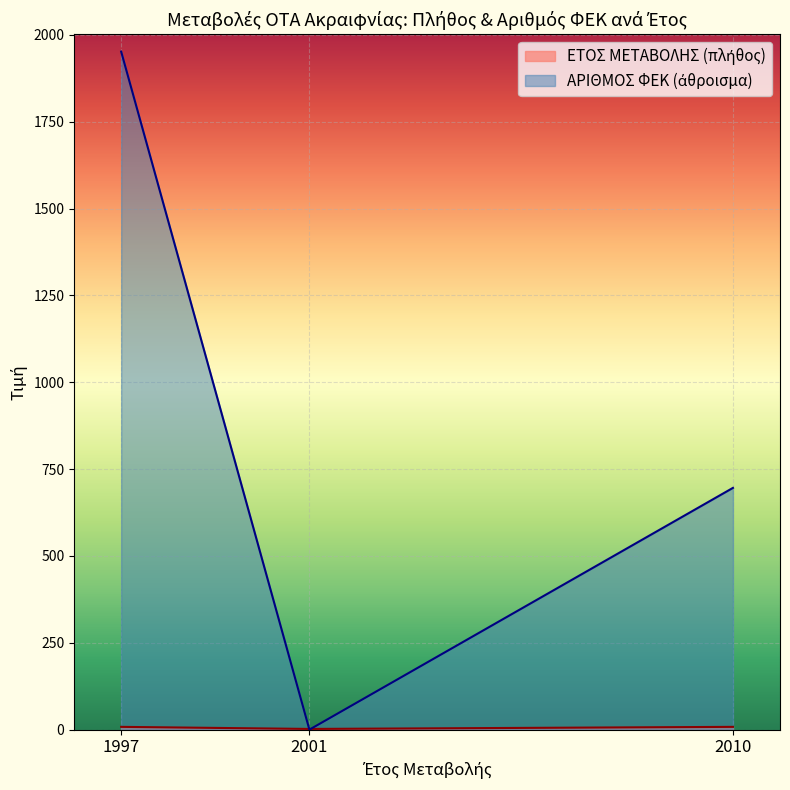

Which series has the widest spread of values?

ΑΡΙΘΜΟΣ ΦΕΚ